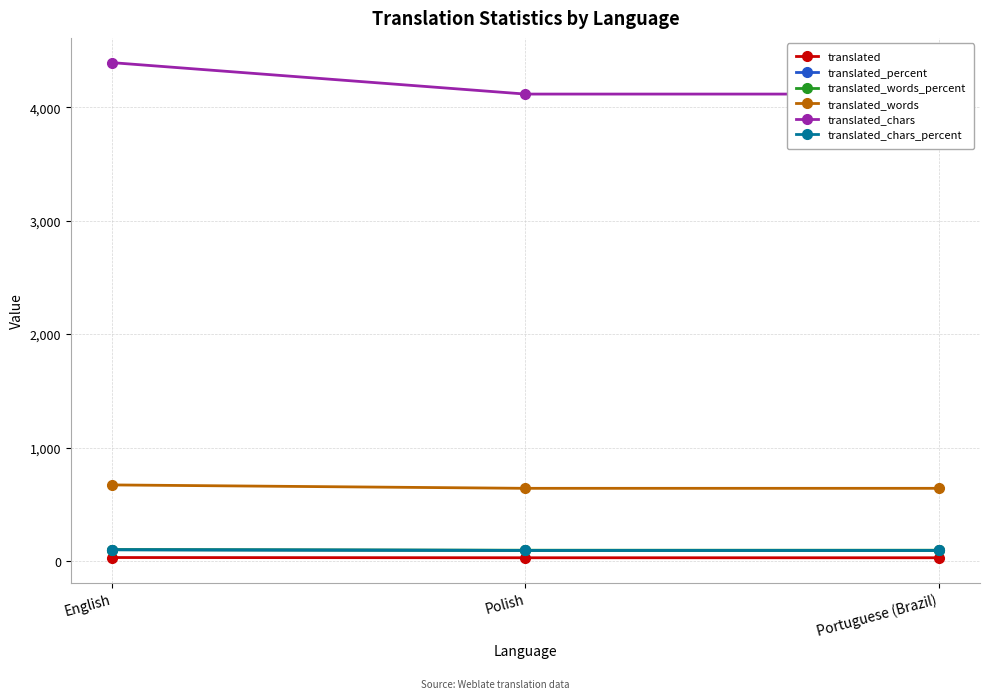

Between English and Polish, which is larger?

English